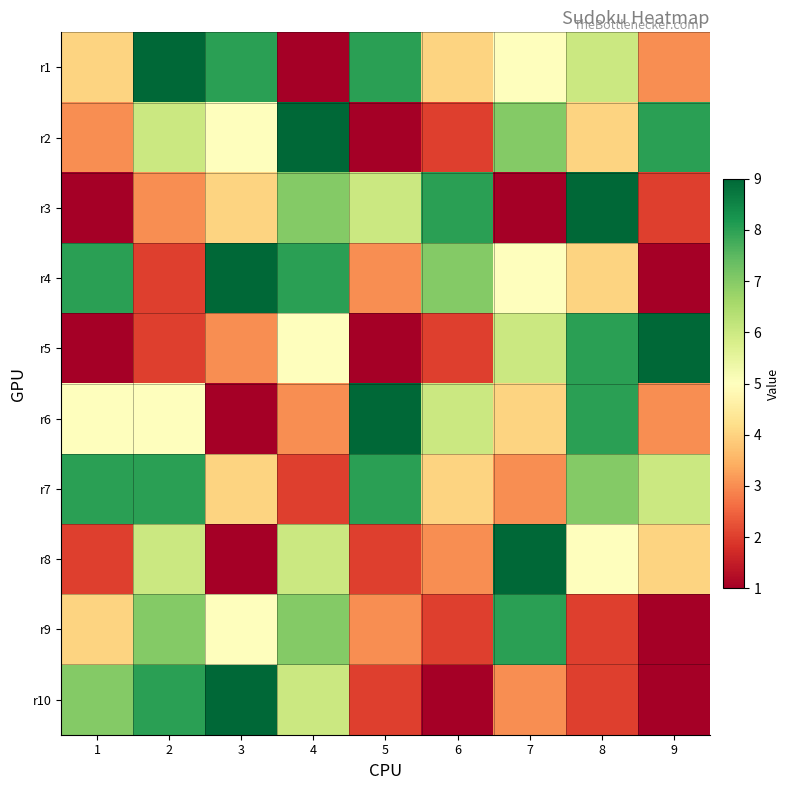

Reading left to right, what are all the values shown in this chart?

r1: 1=4	2=9	3=8	4=1	5=8	6=4	7=5	8=6	9=3
r2: 1=3	2=6	3=5	4=9	5=1	6=2	7=7	8=4	9=8
r3: 1=1	2=3	3=4	4=7	5=6	6=8	7=1	8=9	9=2
r4: 1=8	2=2	3=9	4=8	5=3	6=7	7=5	8=4	9=1
r5: 1=1	2=2	3=3	4=5	5=1	6=2	7=6	8=8	9=9
r6: 1=5	2=5	3=1	4=3	5=9	6=6	7=4	8=8	9=3
r7: 1=8	2=8	3=4	4=2	5=8	6=4	7=3	8=7	9=6
r8: 1=2	2=6	3=1	4=6	5=2	6=3	7=9	8=5	9=4
r9: 1=4	2=7	3=5	4=7	5=3	6=2	7=8	8=2	9=1
r10: 1=7	2=8	3=9	4=6	5=2	6=1	7=3	8=2	9=1